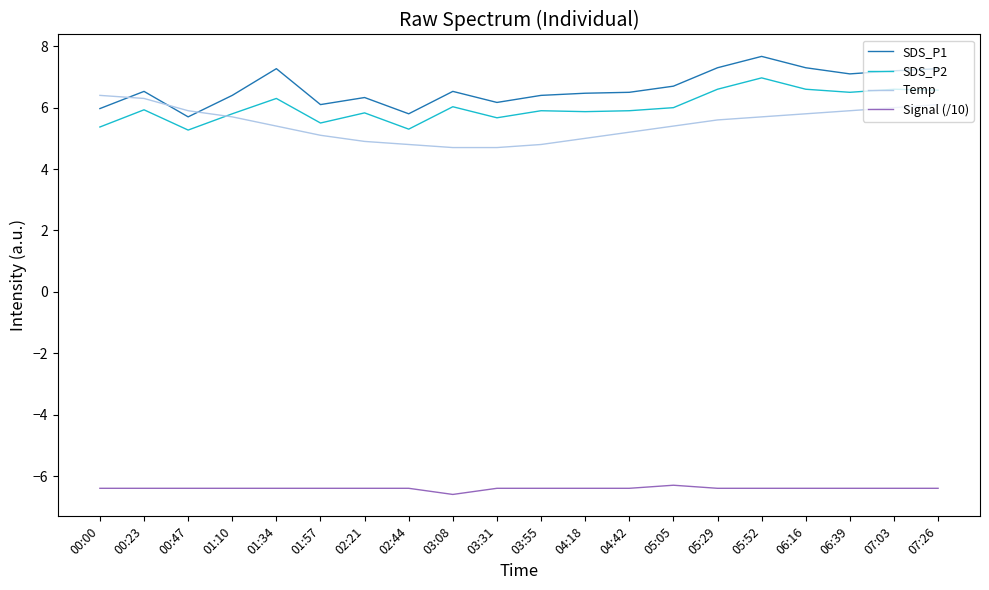

What is the average value of the SDS_P2 series?

6.0